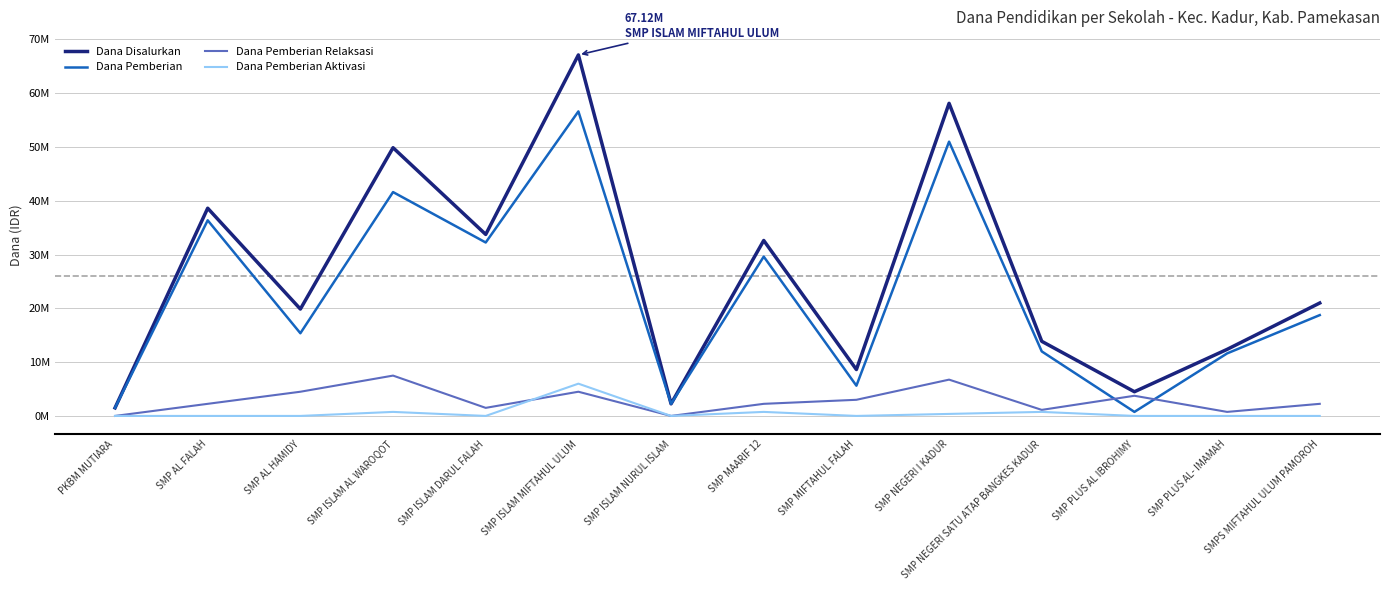

At which category is the sum across all series the highest?

SMP ISLAM MIFTAHUL ULUM